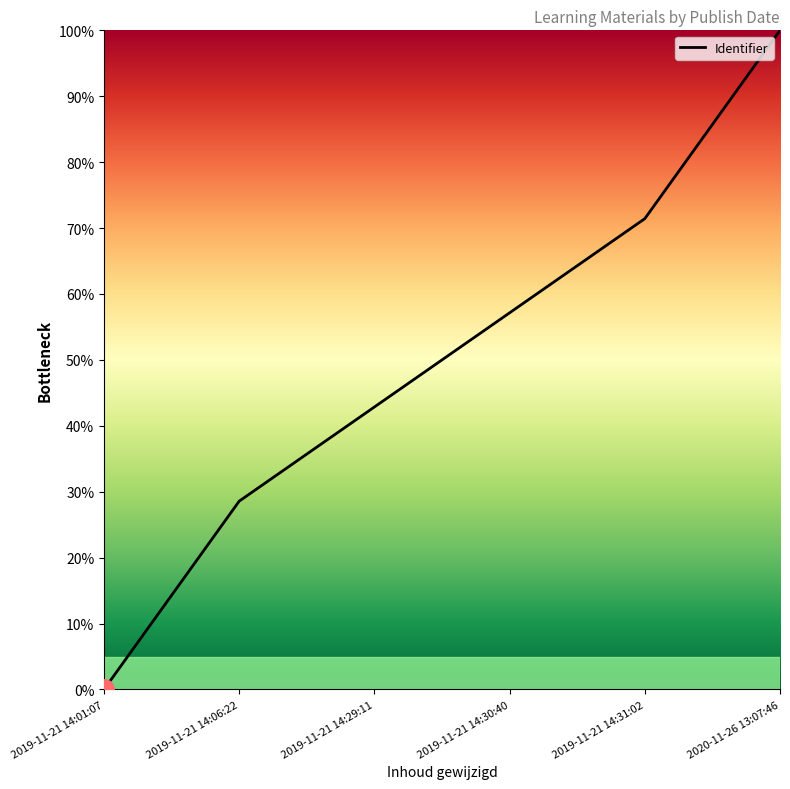

At which label does the data first exceed 57?

2019-11-21 14:30:40